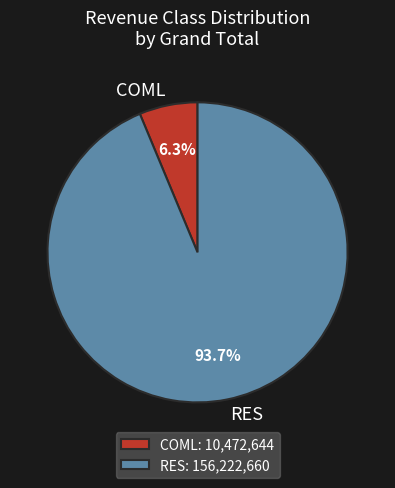

Does any single category account for the majority?

Yes